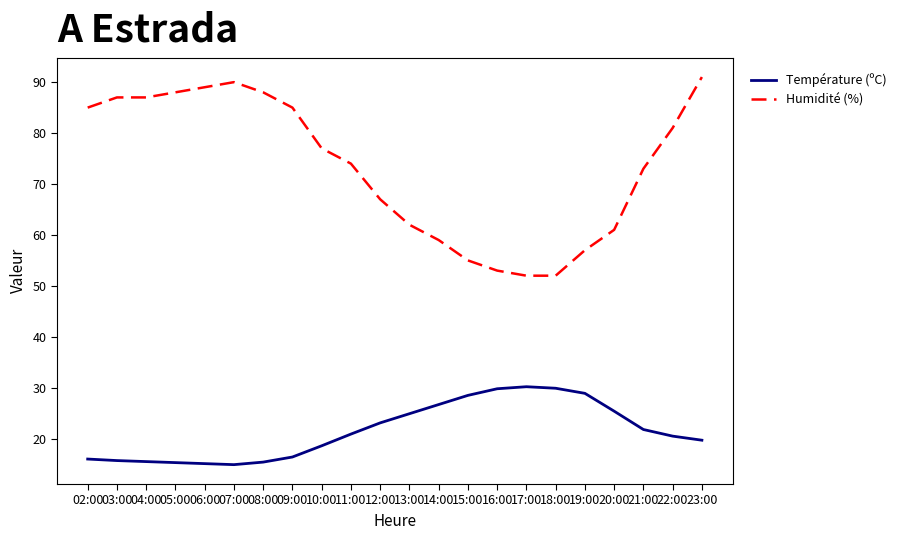

Read the Humidité (%) value at 09:00.

85.0